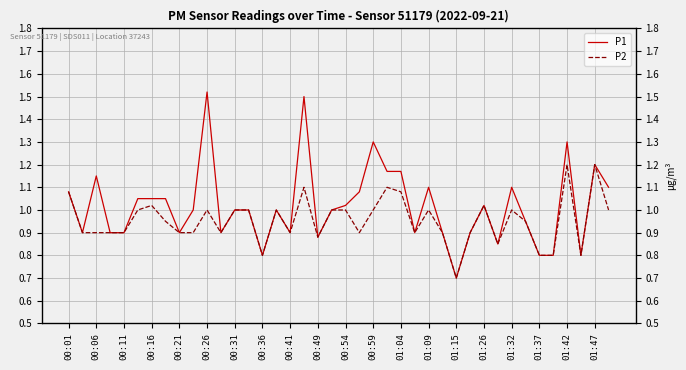

What is the label of the 30th point from the left?

29